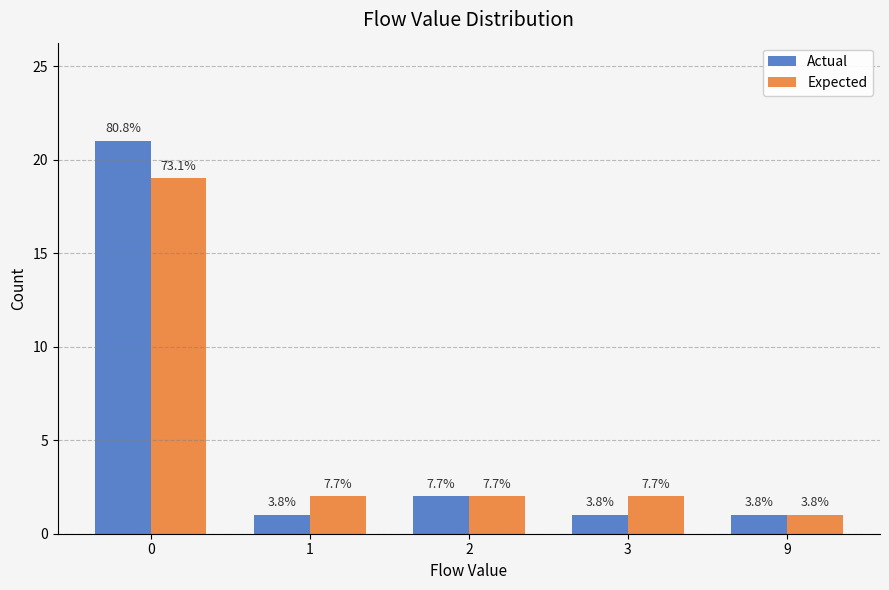

Is the value of Actual at 1 greater than the value of Expected at 3?

No